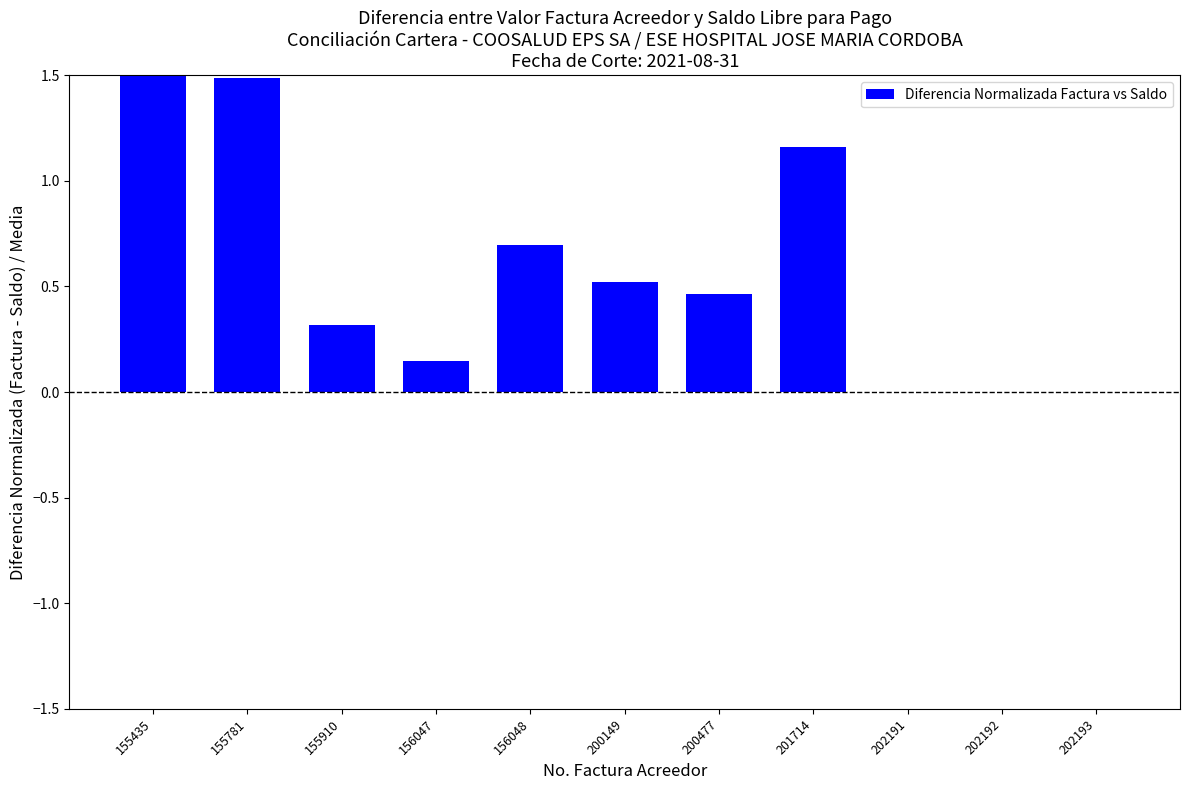

Where is the data nearest to the value 1?

201714